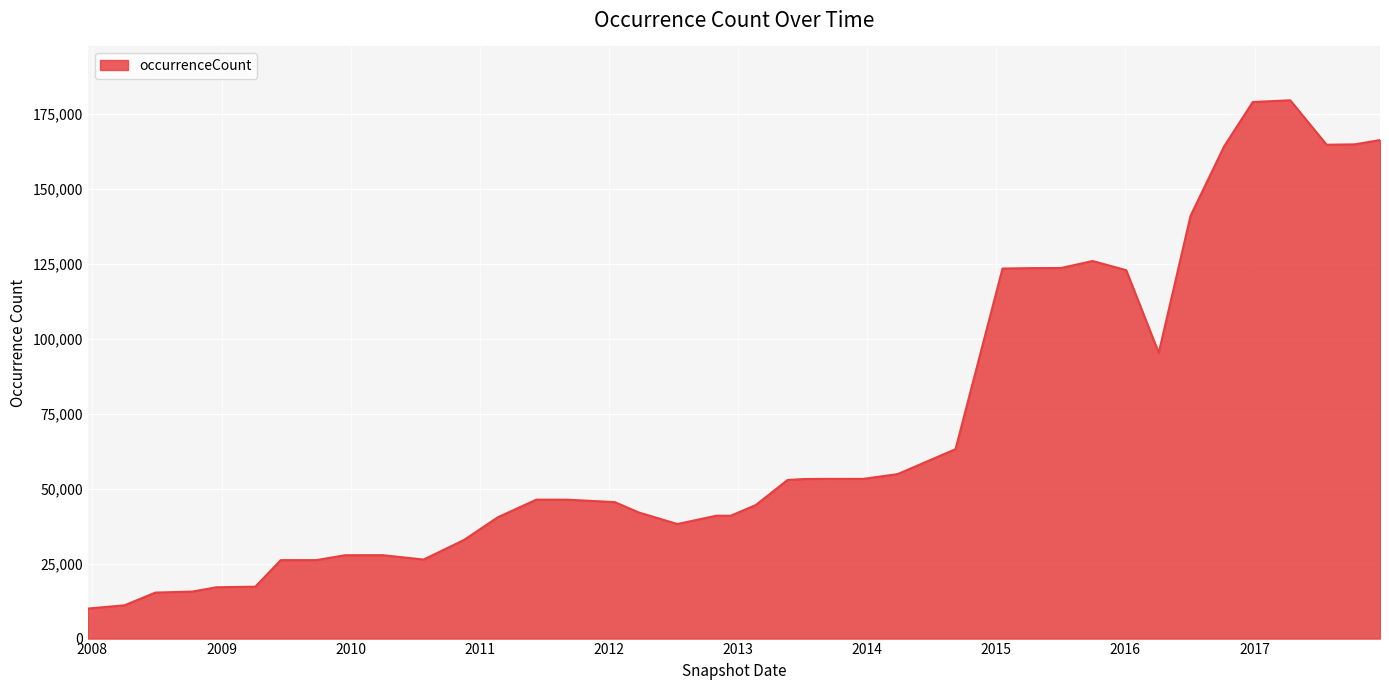

What is the difference between the maximum and minimum values?

169523